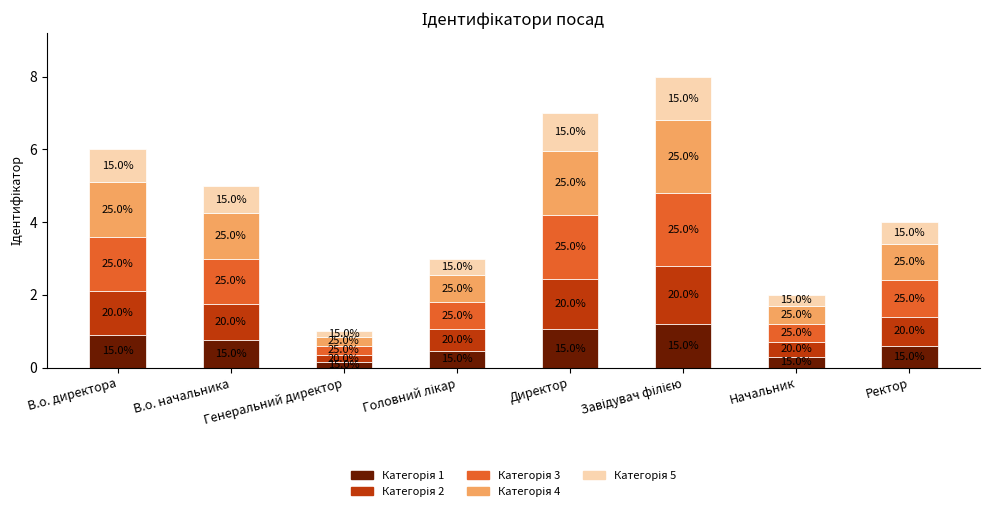

At which category is the sum across all series the highest?

Завідувач філією